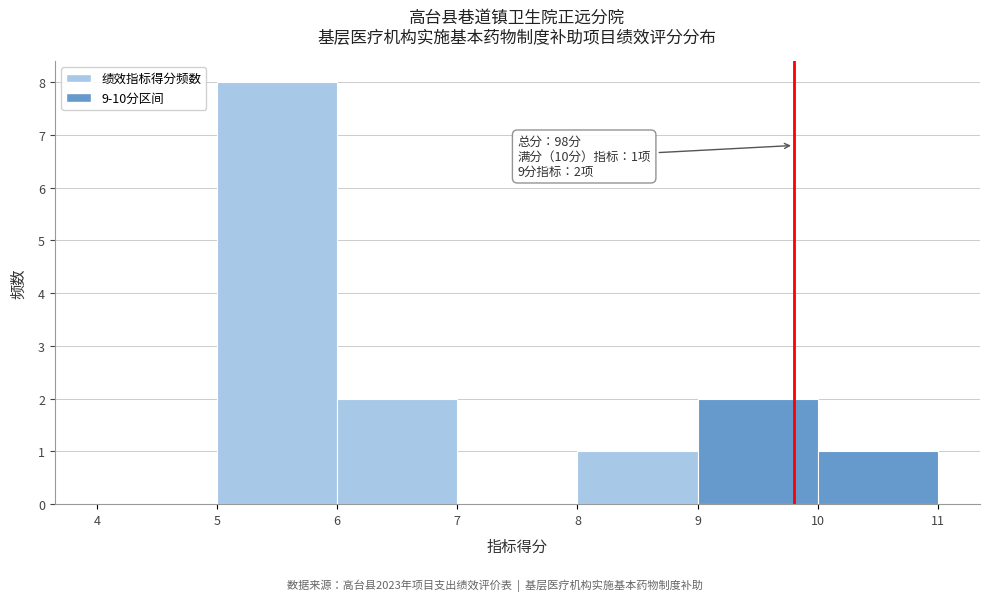

Over which range of the x-axis is the bar tallest?

5 to 6